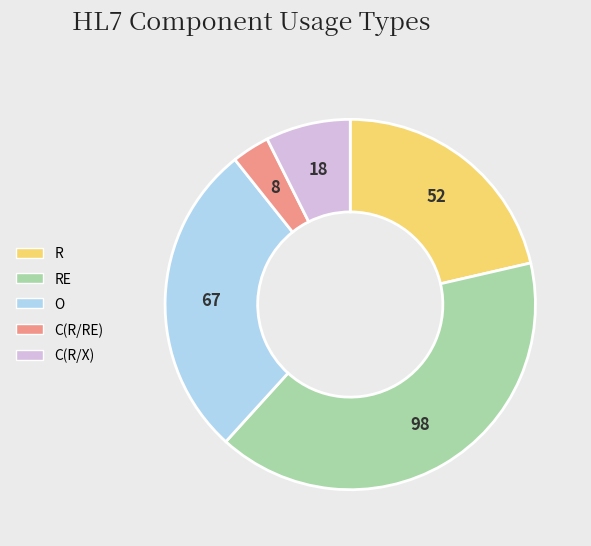

The C(R/RE) slice represents 3% of the pie. True or false?

True